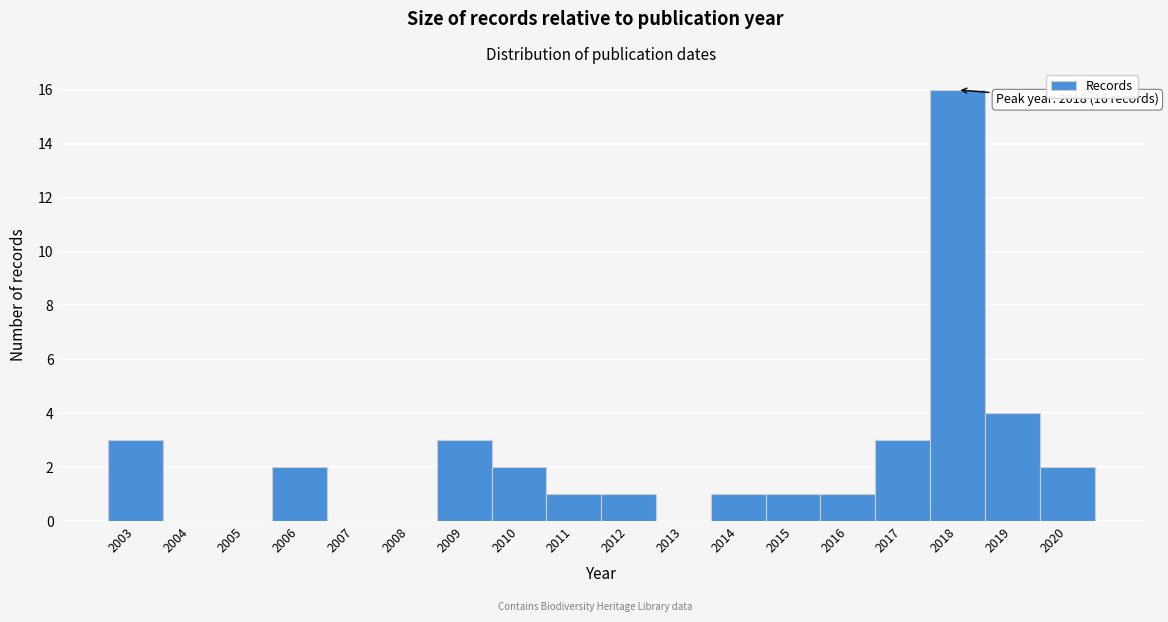

Reading left to right, what are all the values shown in this chart?

2003=3	2004=0	2005=0	2006=2	2007=0	2008=0	2009=3	2010=2	2011=1	2012=1	2013=0	2014=1	2015=1	2016=1	2017=3	2018=16	2019=4	2020=2